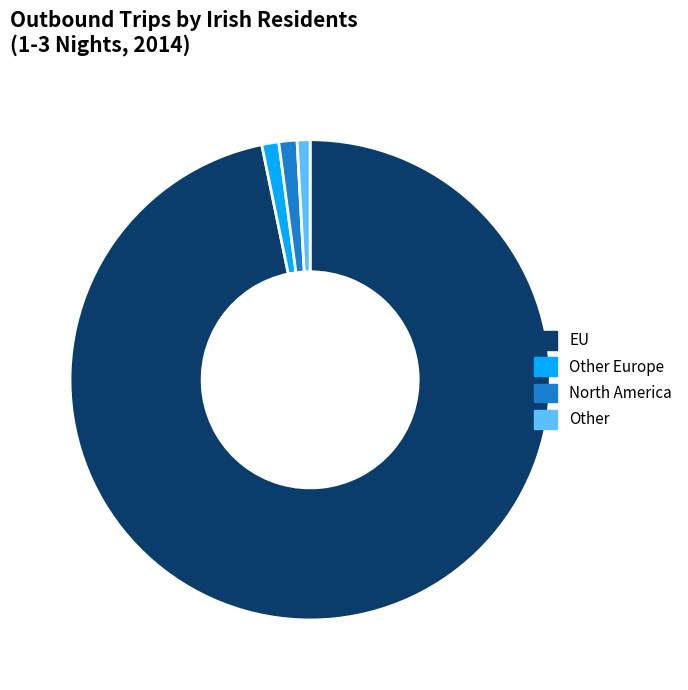

The EU slice represents 97% of the pie. True or false?

True